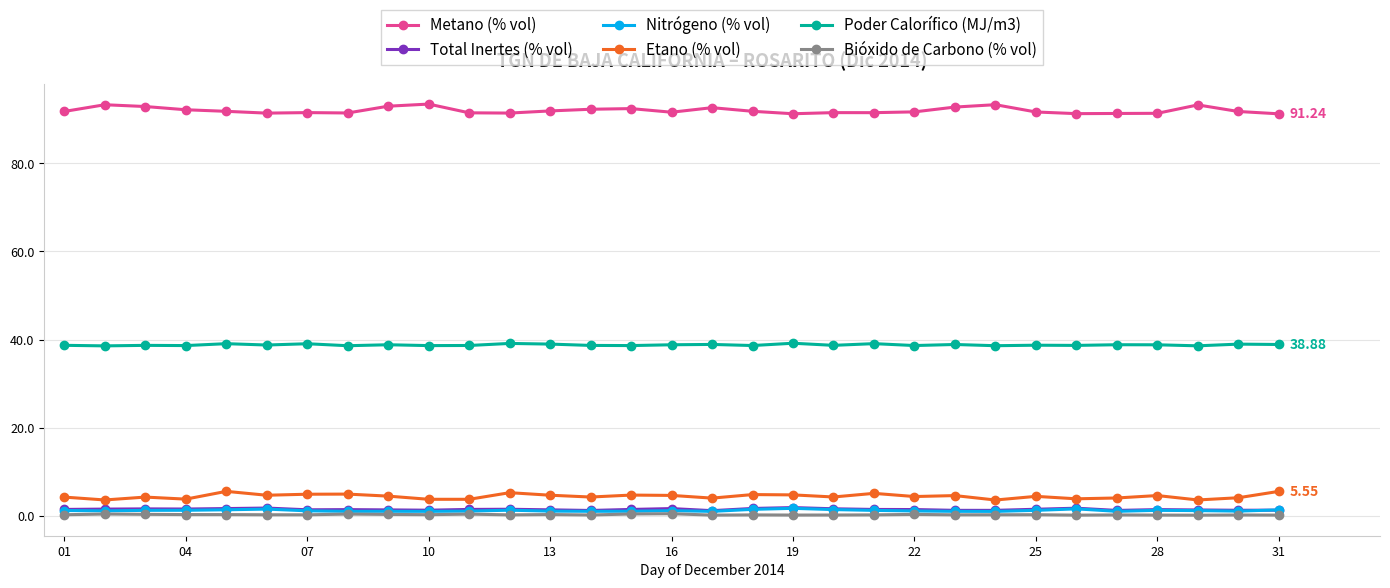

At how many categories does at least one series exceed 28?

31